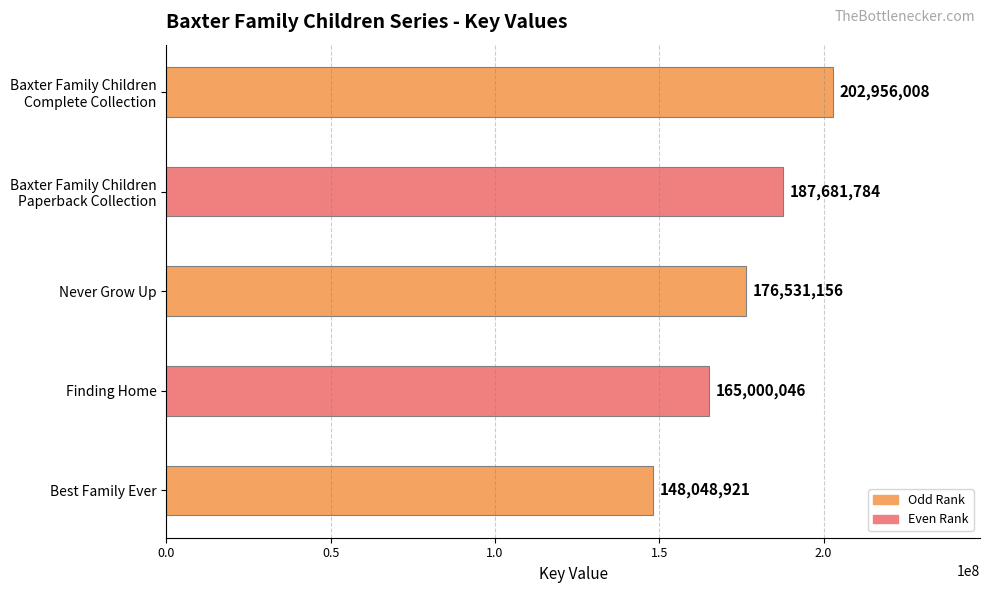

Is it true that the value at Never Grow Up is 39161637?

False